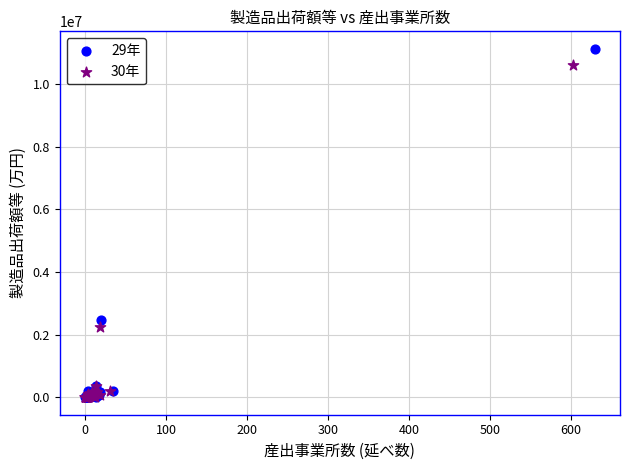

Which series contains the highest Y value?

29年